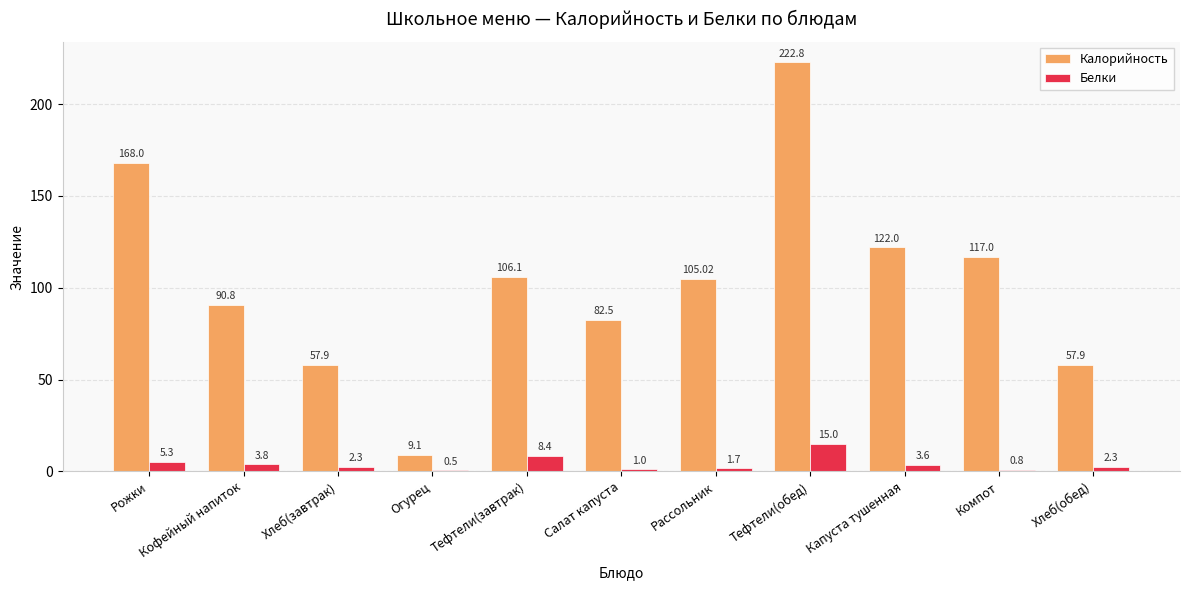

At which category is the sum across all series the highest?

Тефтели(обед)